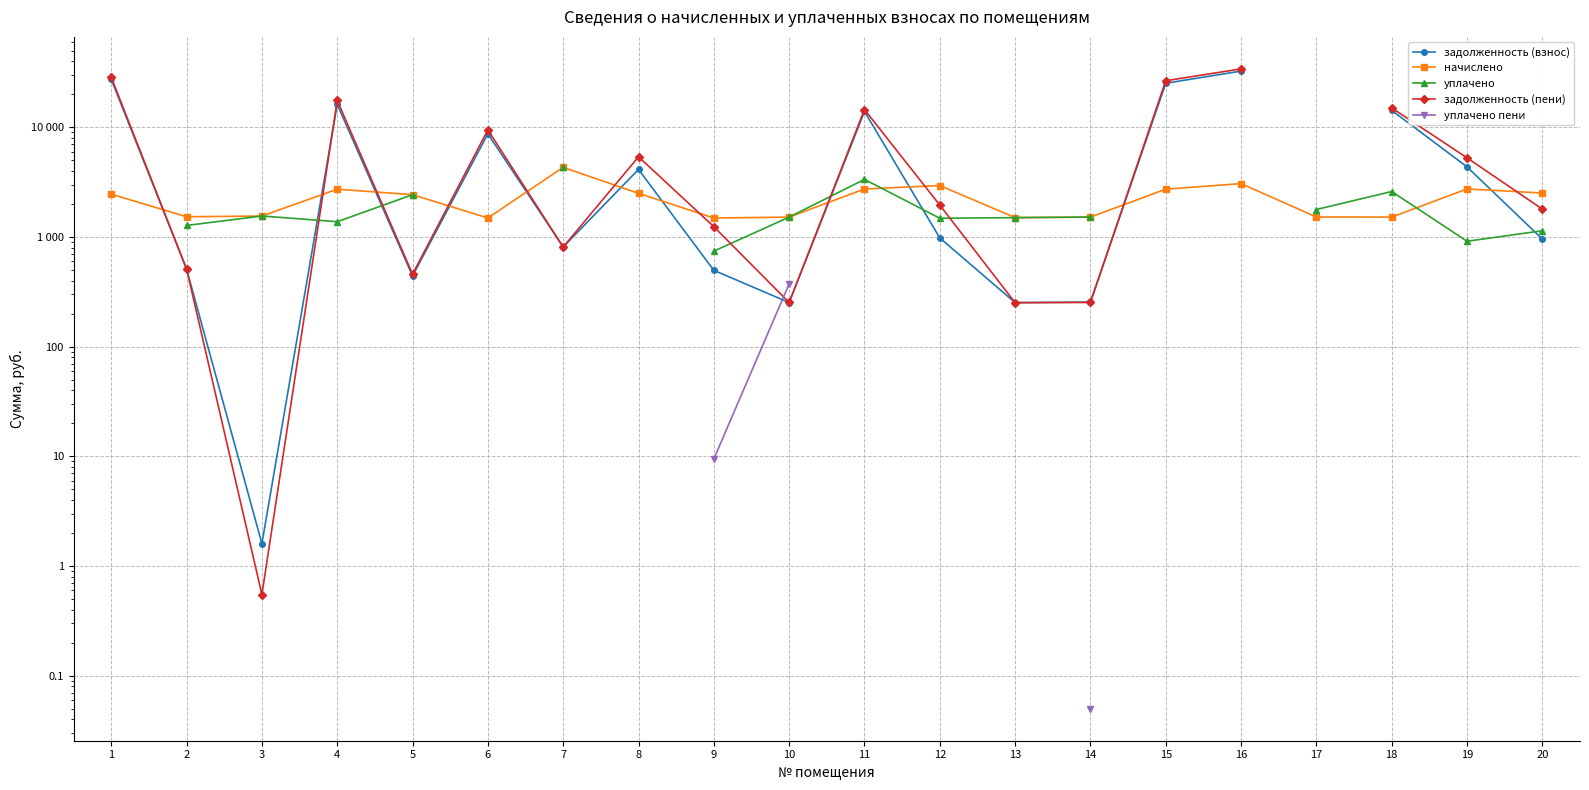

Does the chart display data point markers on the line(s)?

Yes